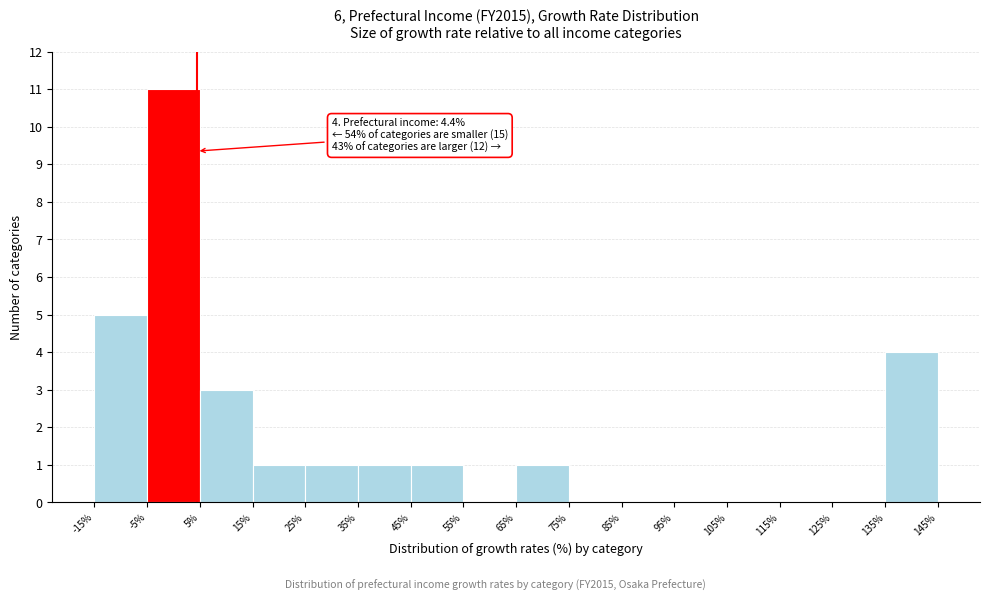

Which range on the x-axis has the tallest bar?

-5% to 5%